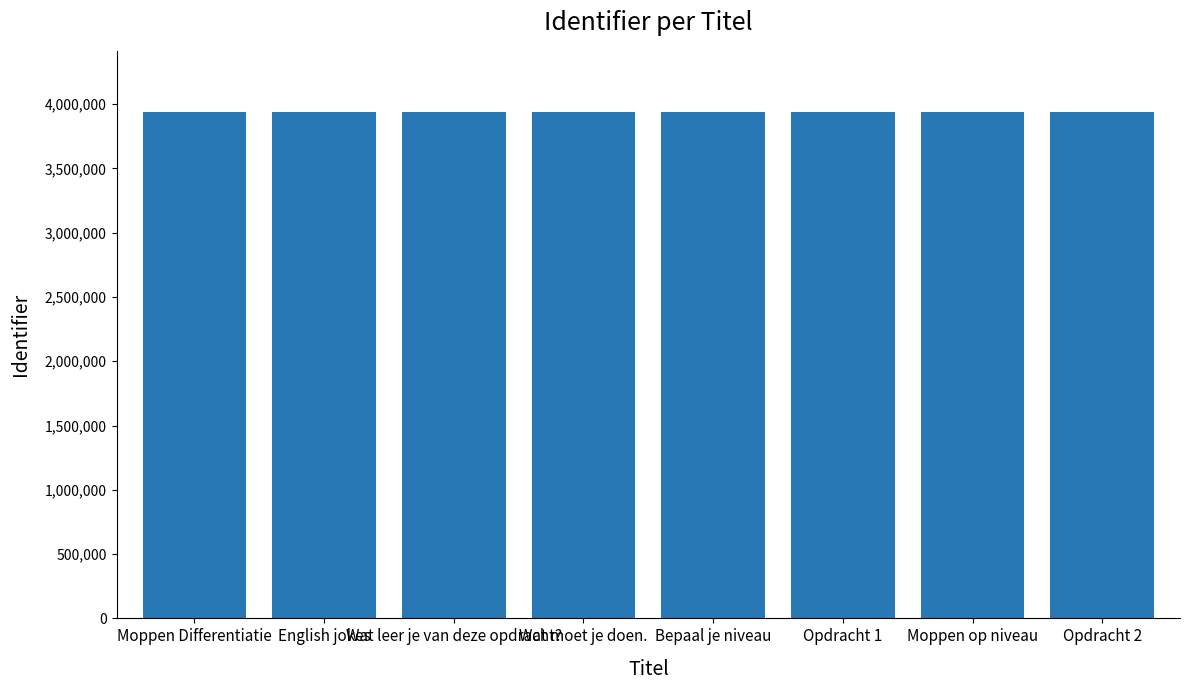

True or false: the data shows 6381345 at English jokes.

False